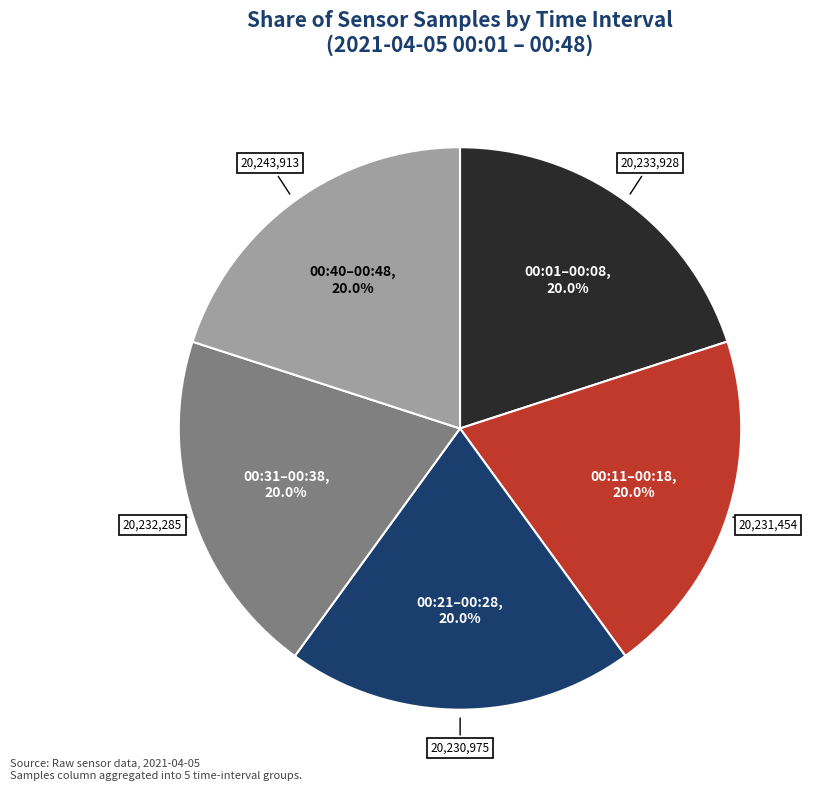

Does any single category account for the majority?

No